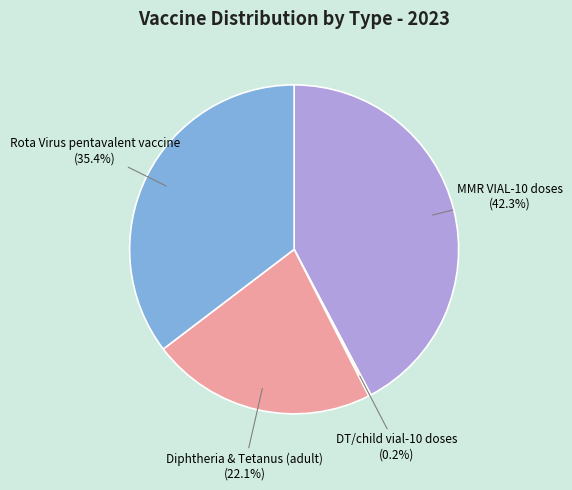

What is the ratio of the value at Diphtheria & Tetanus (adult) to the value at Rota Virus pentavalent vaccine?

0.6